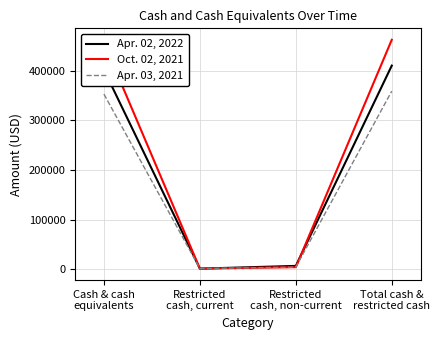

What position from the left is Cash & cash
equivalents?

1